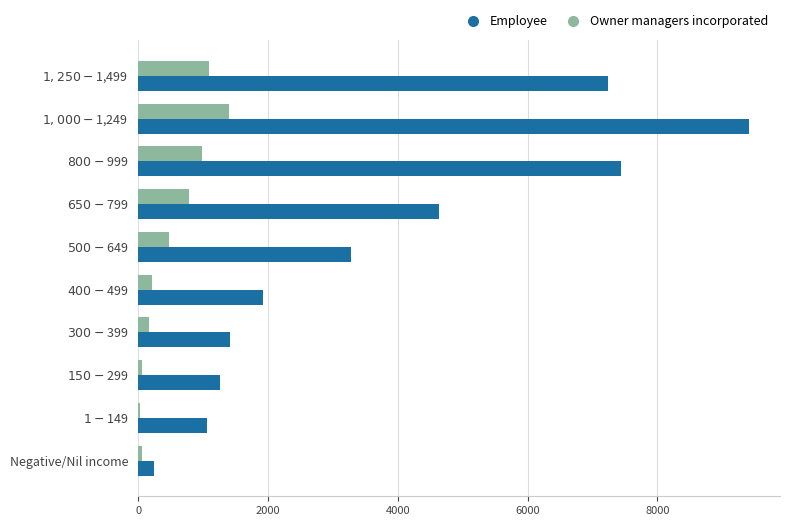

What is the highest value of the Owner managers incorporated series?

1392